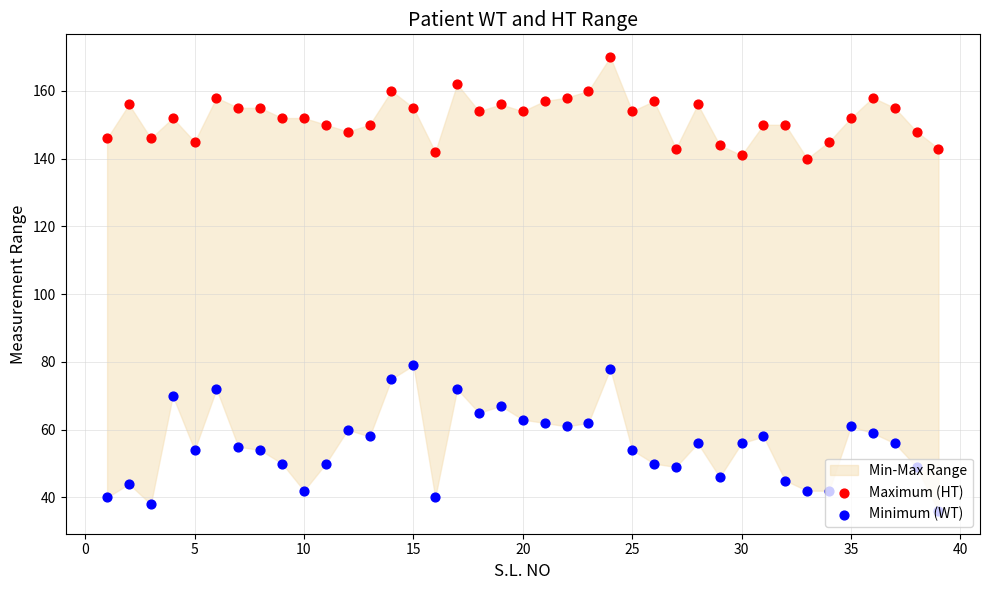

Which series reaches the minimum Y coordinate?

Minimum (WT)